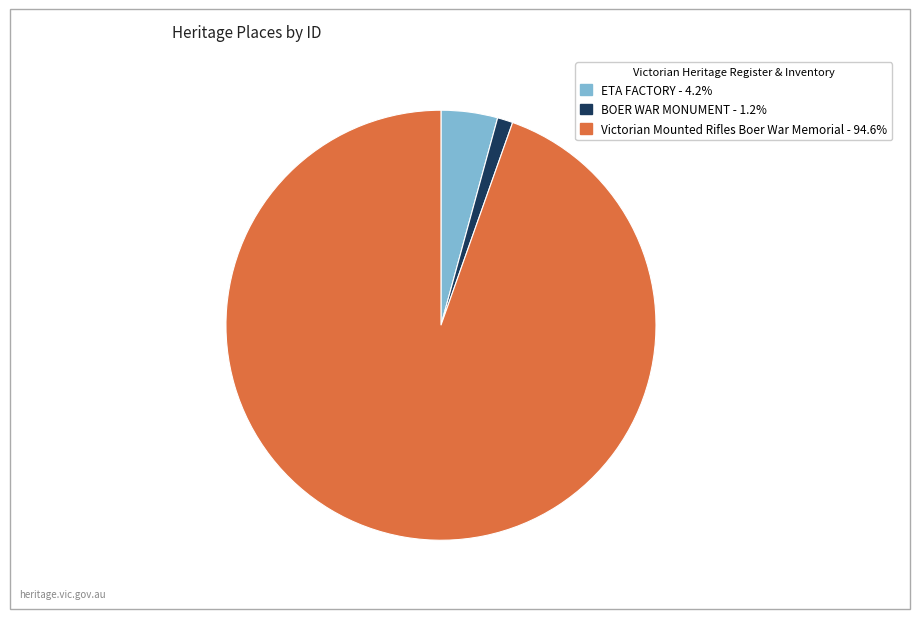

What is the ratio of the value at Victorian Mounted Rifles Boer War Memorial to the value at ETA FACTORY?

22.3